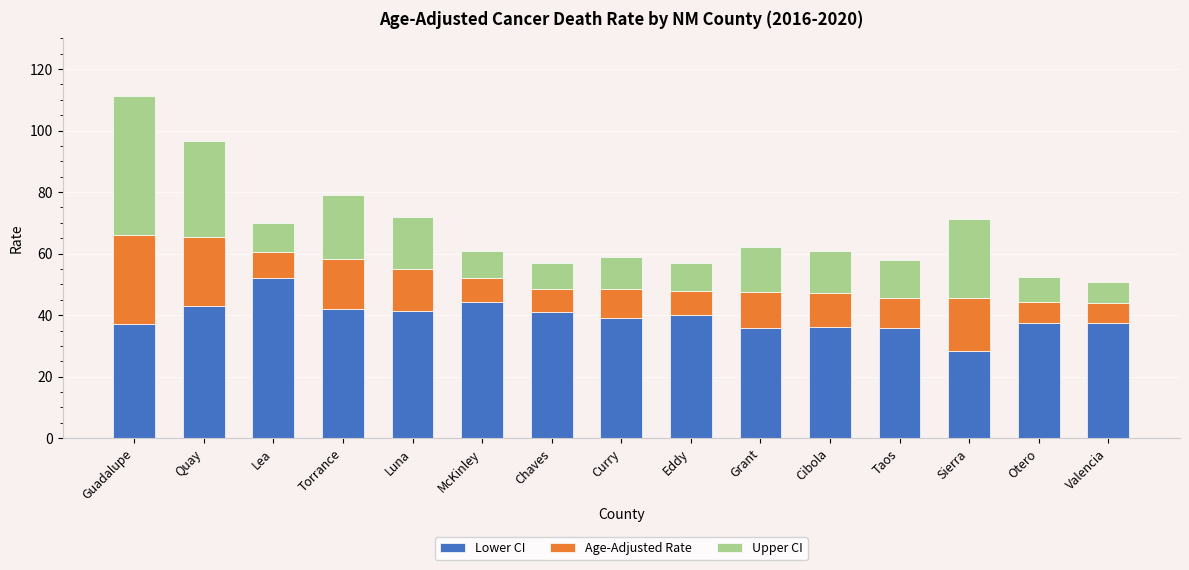

What is the average value of the Lower CI series?

39.4